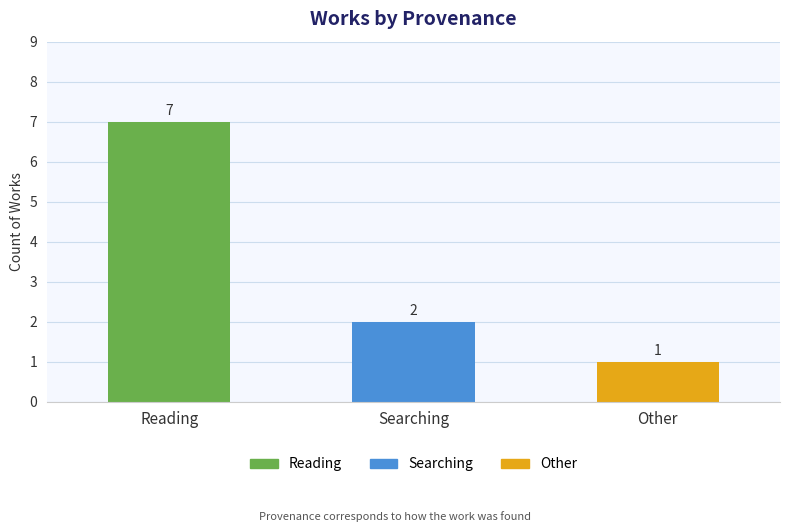

Which has a higher value, Other or Searching?

Searching